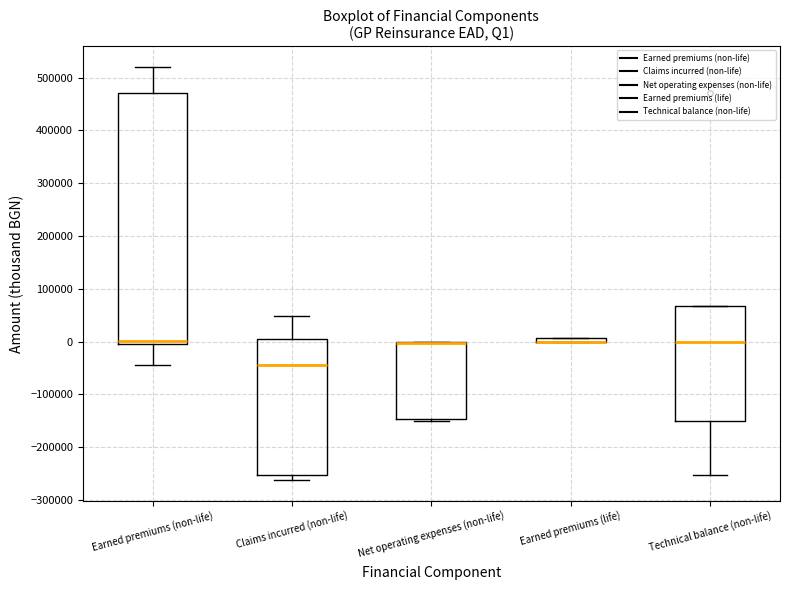

Where is the lower edge of the box for Net operating expenses (non-life) on the y-axis? The values are not printed on the chart, so give them approximately, as read against the axis.

-150000